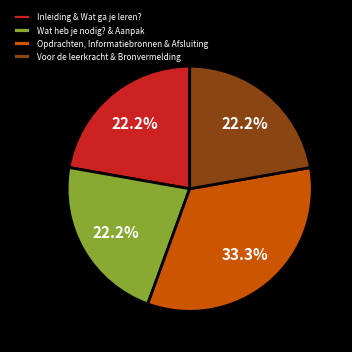

Which category has the biggest portion of the pie?

Opdrachten, Informatiebronnen & Afsluiting